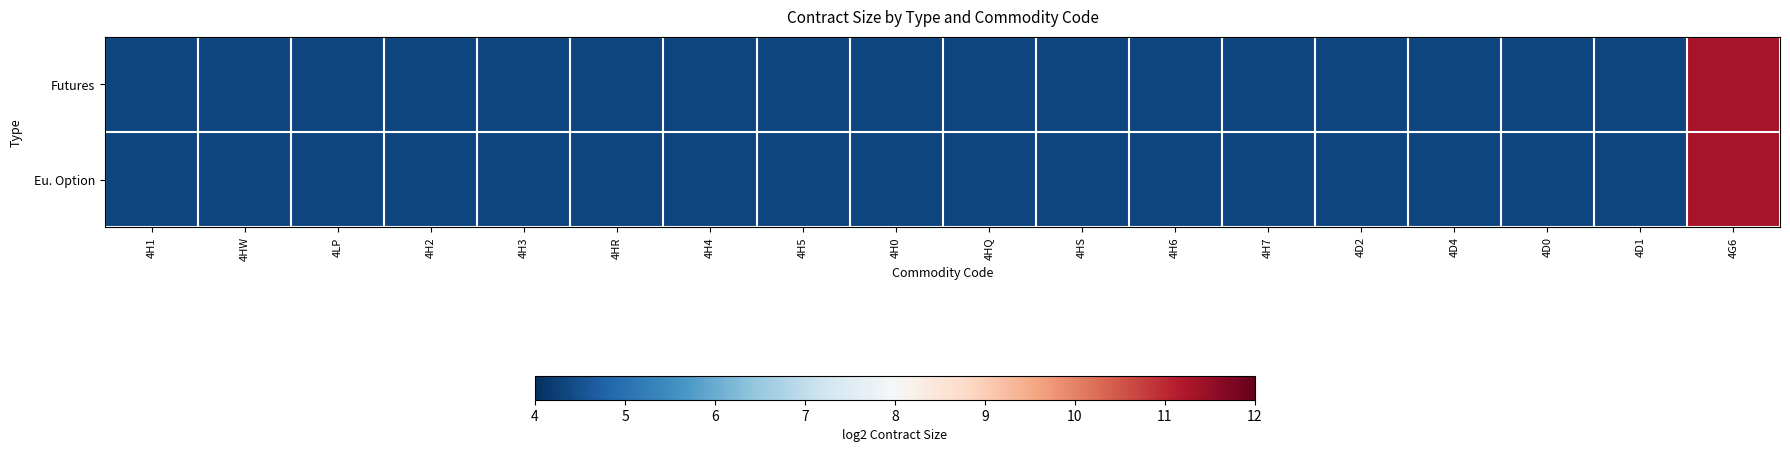

Reading left to right, transcribe all the data shown in this chart.

Futures: 4H1=4.3	4HW=4.3	4LP=4.3	4H2=4.3	4H3=4.3	4HR=4.3	4H4=4.3	4H5=4.3	4H0=4.3	4HQ=4.3	4HS=4.3	4H6=4.3	4H7=4.3	4D2=4.3	4D4=4.3	4D0=4.3	4D1=4.3	4G6=11.3
Eu. Option: 4H1=4.3	4HW=4.3	4LP=4.3	4H2=4.3	4H3=4.3	4HR=4.3	4H4=4.3	4H5=4.3	4H0=4.3	4HQ=4.3	4HS=4.3	4H6=4.3	4H7=4.3	4D2=4.3	4D4=4.3	4D0=4.3	4D1=4.3	4G6=11.3